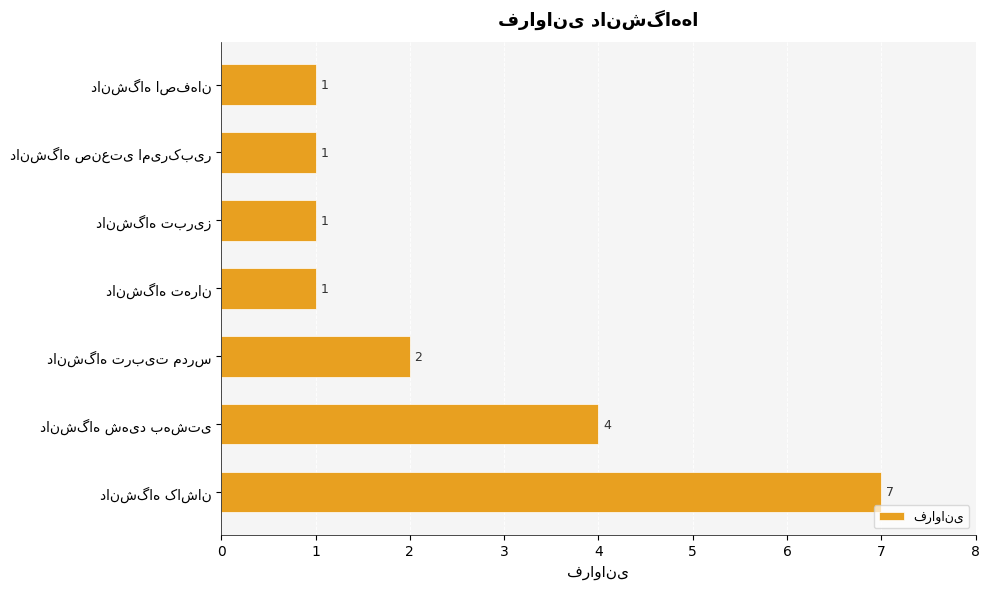

What is the difference between the maximum and minimum values?

6